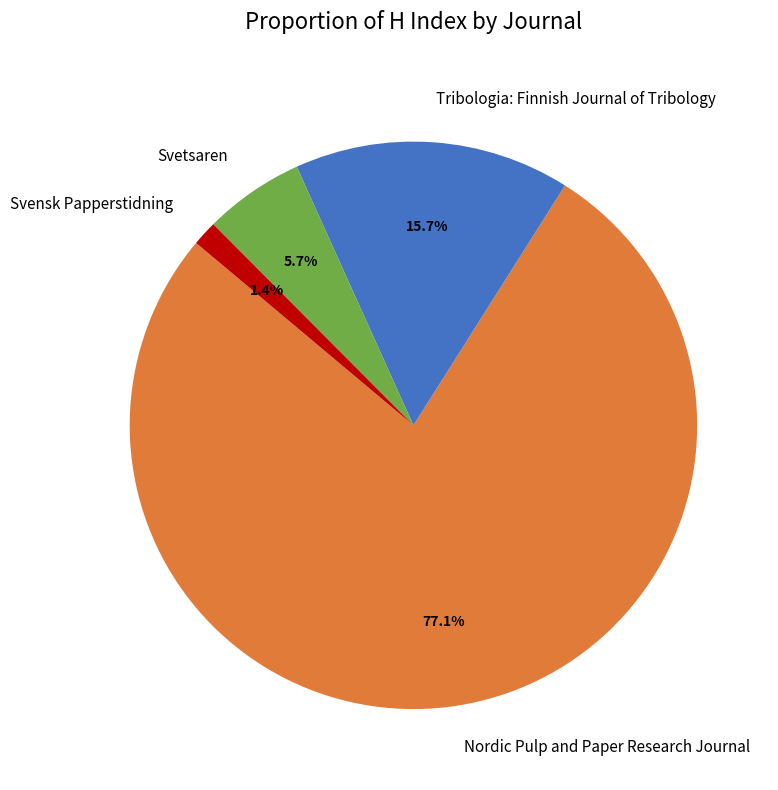

Rank the categories by value from highest to lowest.

Nordic Pulp and Paper Research Journal, Tribologia: Finnish Journal of Tribology, Svetsaren, Svensk Papperstidning